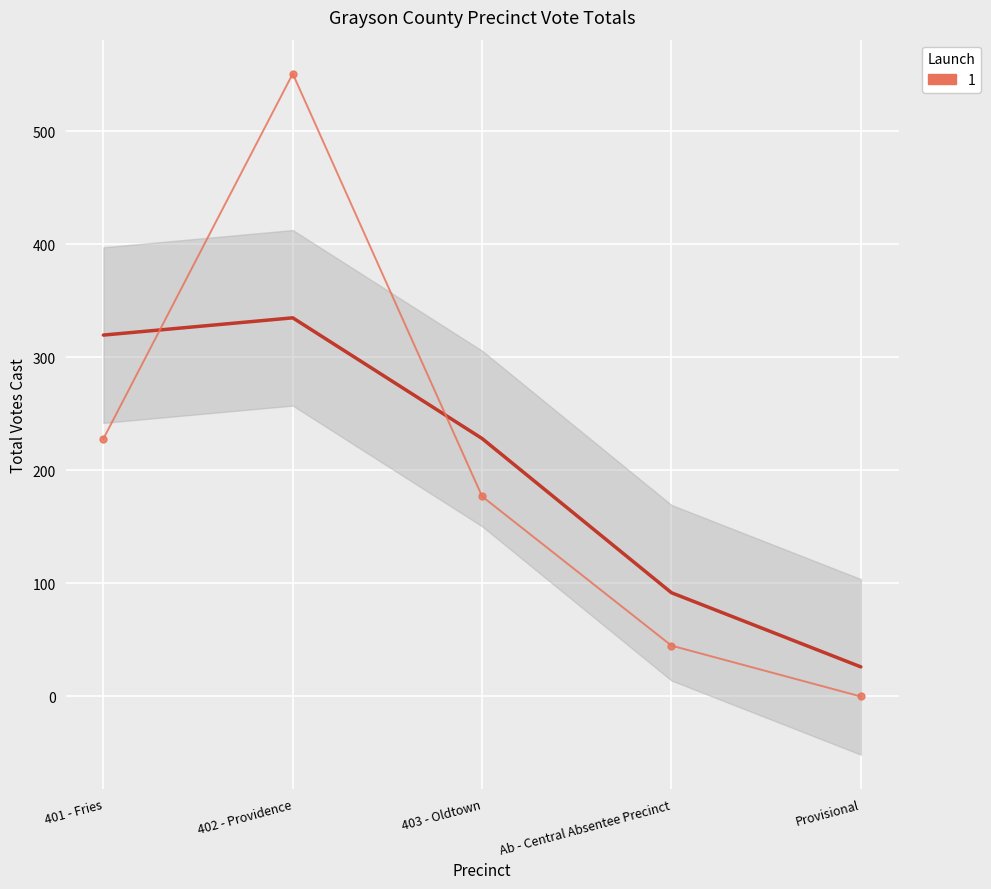

What is the value of the 4th point from the left?

45